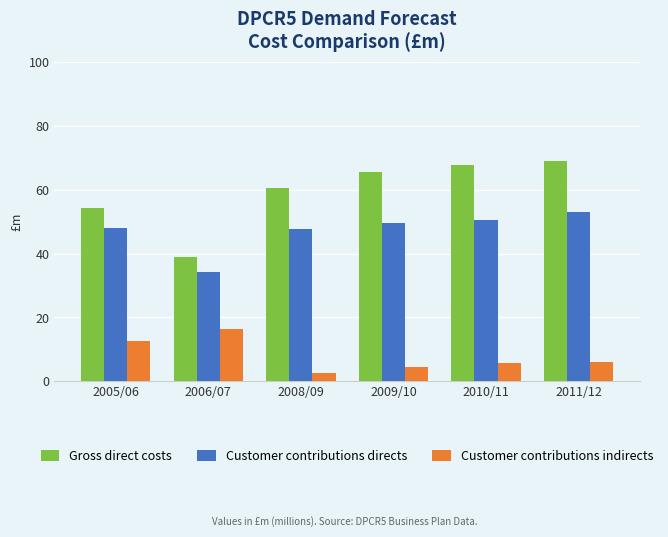

Which series has the largest total across all categories?

Gross direct costs